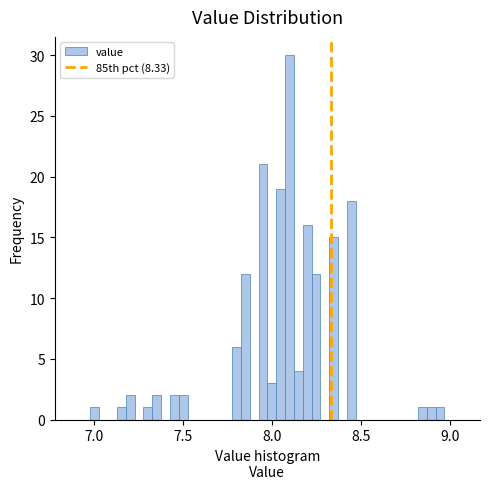

Read against the x-axis, roughly where is the centre of the tallest bar?

8.10